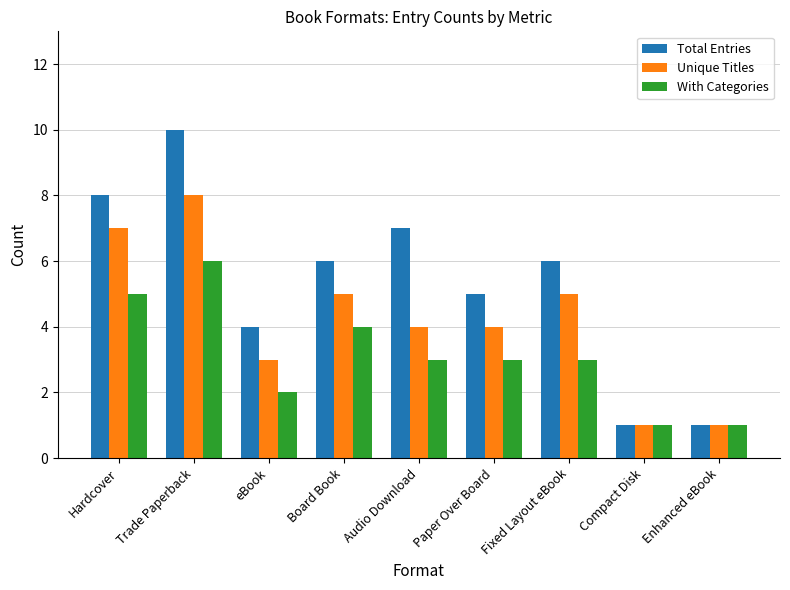

Which series has the widest spread of values?

Total Entries